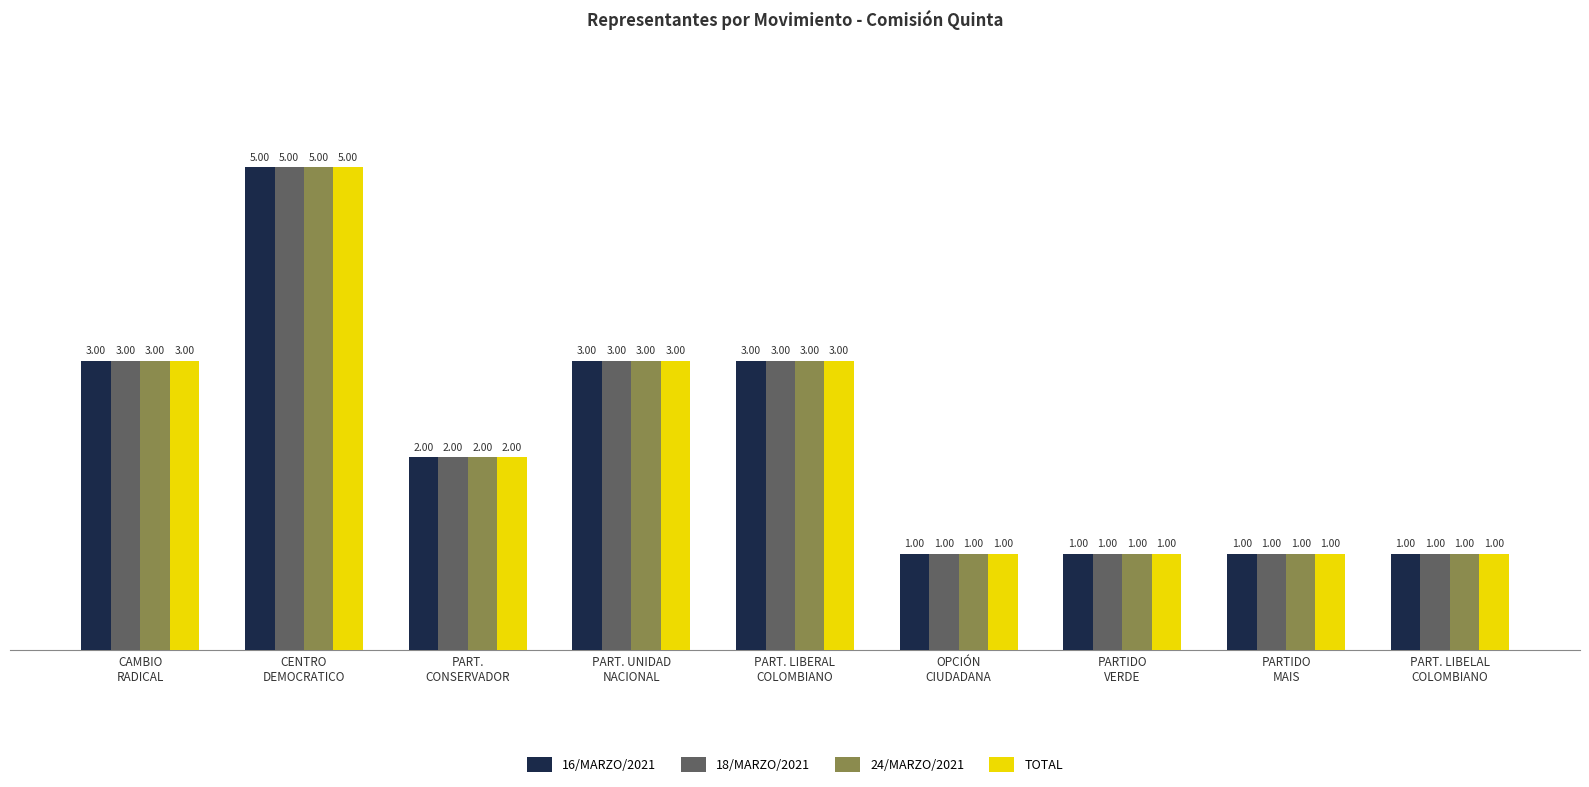

What is the sum of all 24/MARZO/2021 values?

20